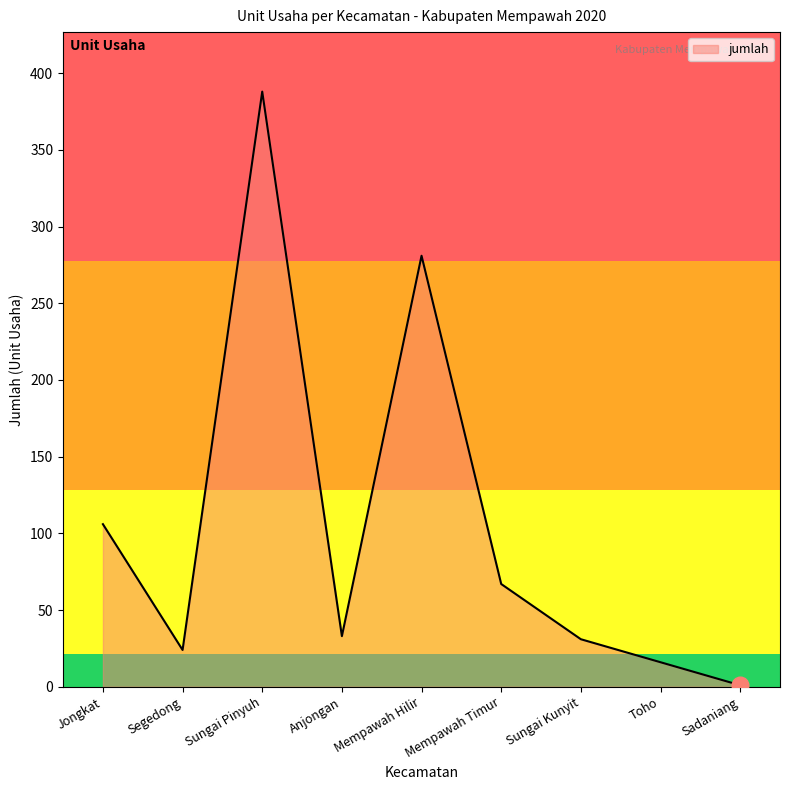

Between Sungai Pinyuh and Jongkat, which is larger?

Sungai Pinyuh